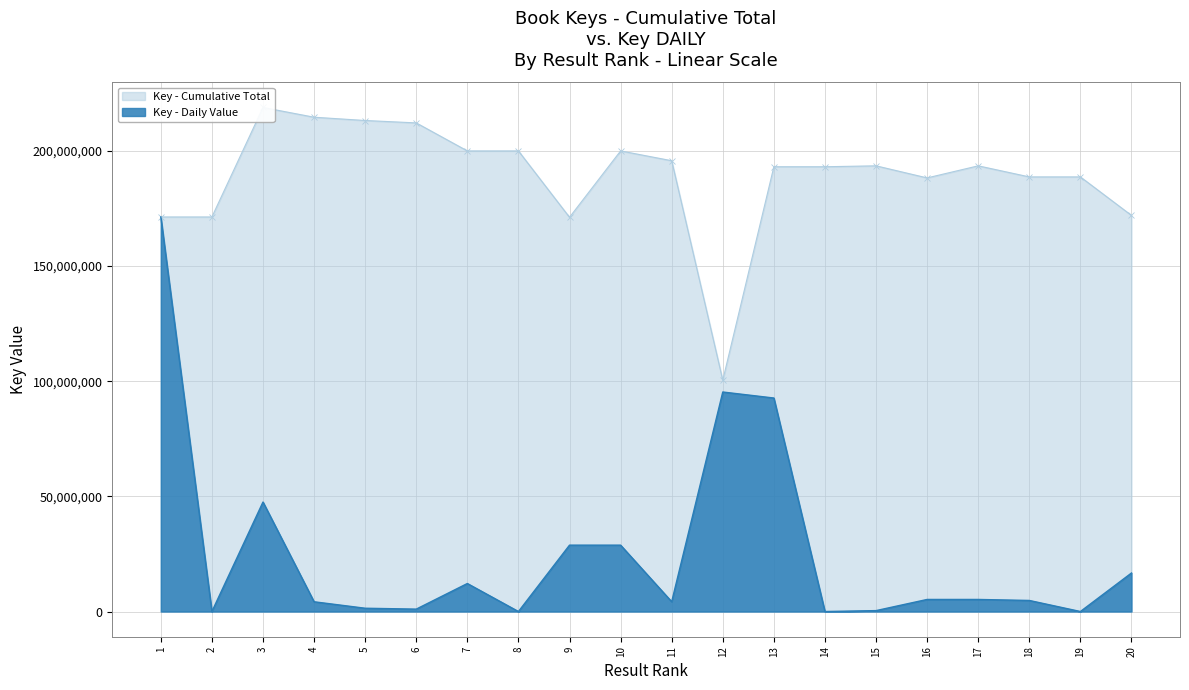

Which category has the highest value across all series?

3